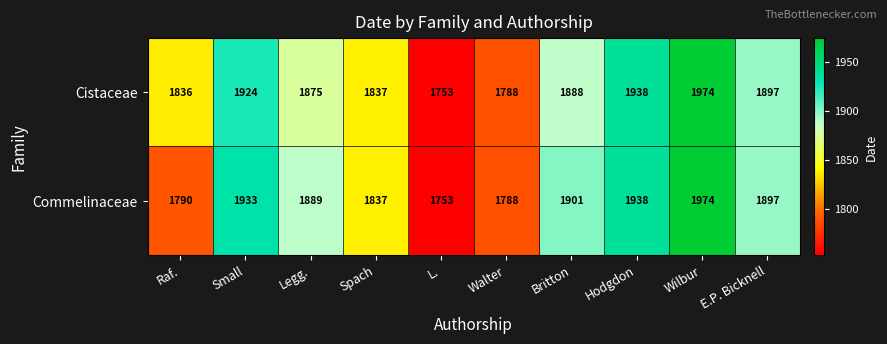

List the series in order of their overall mean, highest first.

Cistaceae, Commelinaceae